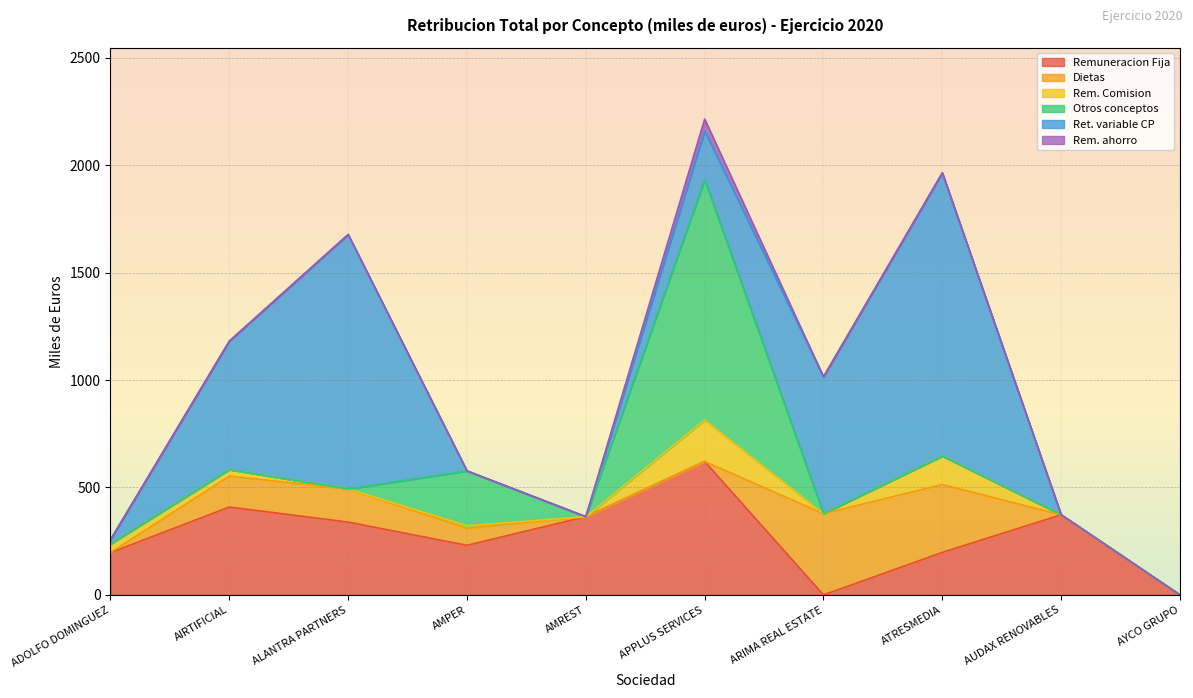

What is the average value of the Remuneracion Fija series?

273